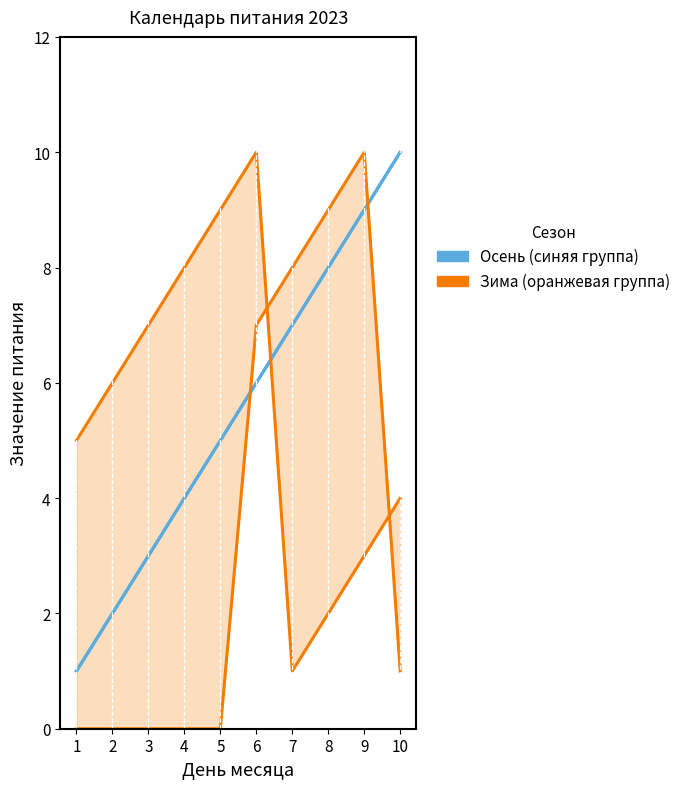

Which label corresponds to the smallest value in the chart?

1